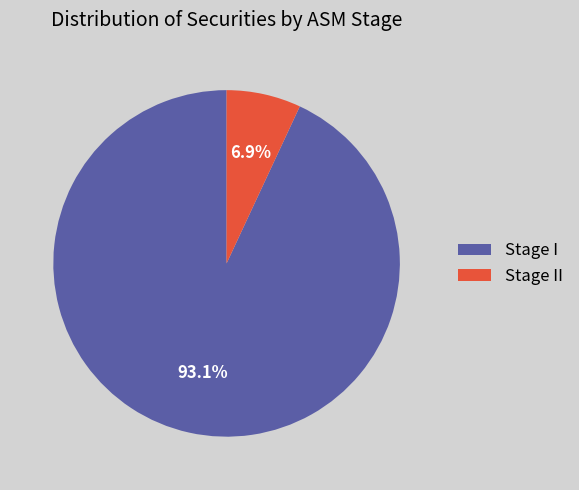

To the nearest percent, what portion does Stage I represent?

93%